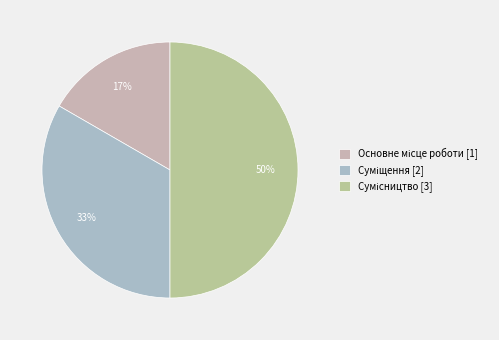

The Сумісництво slice represents 50% of the pie. True or false?

True